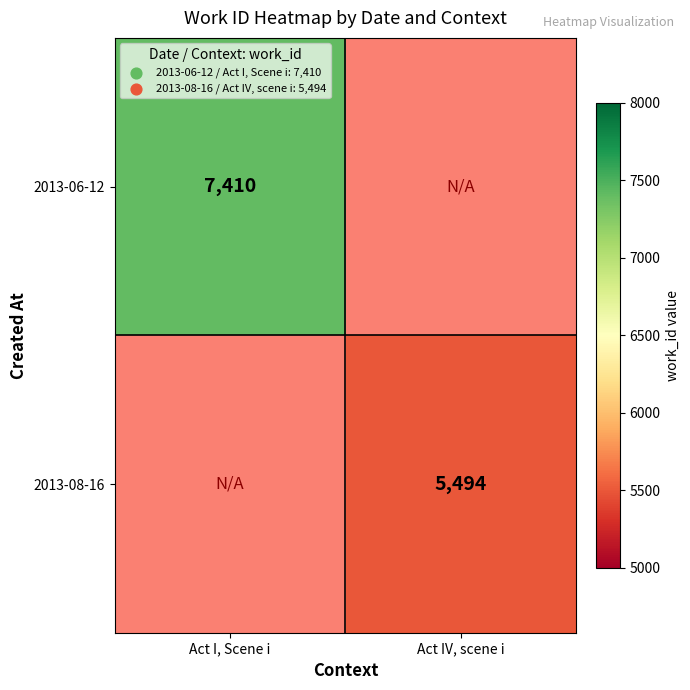

Which has a higher value, Act IV, scene i or Act I, Scene i?

Act I, Scene i